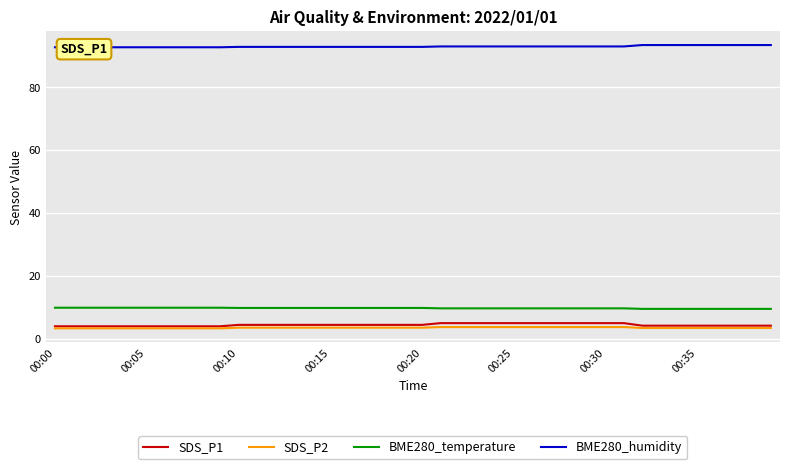

List the series in order of their peak value, lowest first.

SDS_P2, SDS_P1, BME280_temperature, BME280_humidity